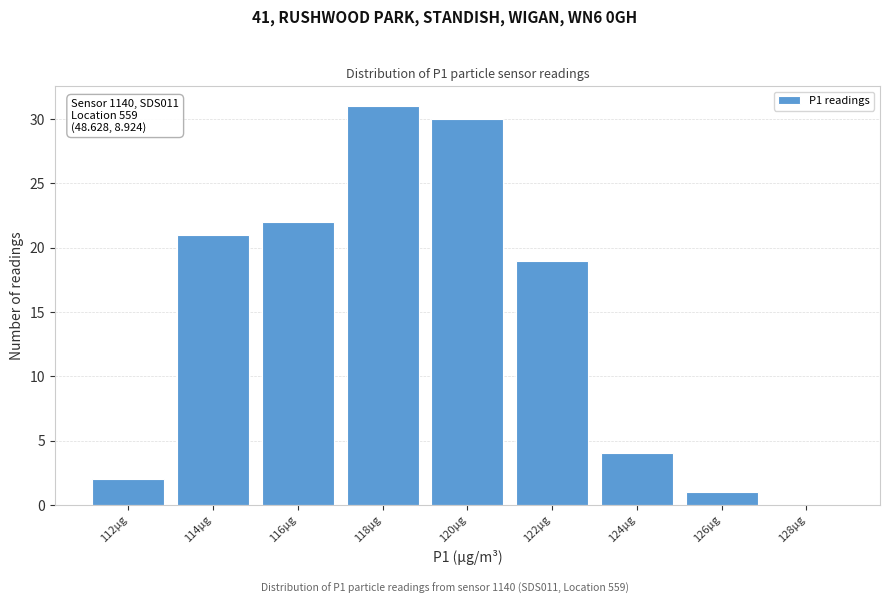

Reading left to right, what are all the values shown in this chart?

112µg=2	114µg=21	116µg=22	118µg=31	120µg=30	122µg=19	124µg=4	126µg=1	128µg=0